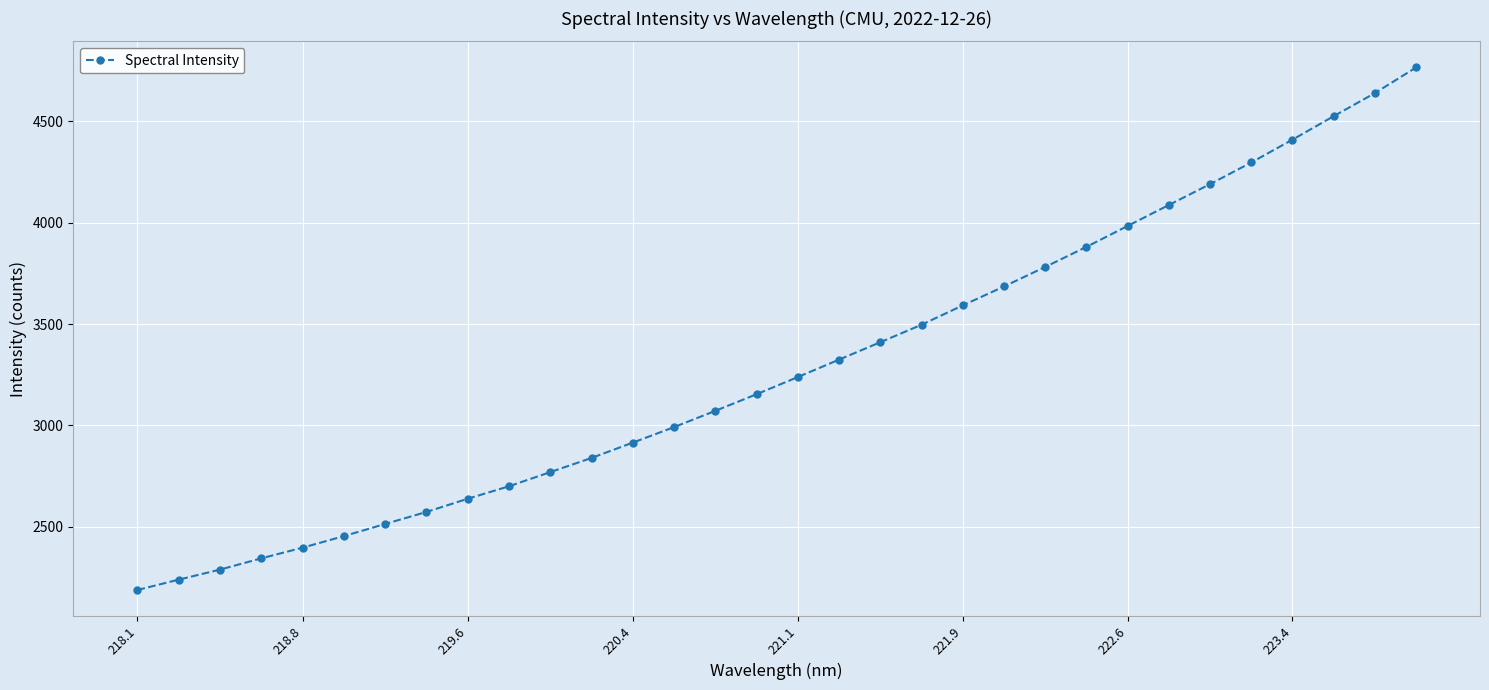

How many values exceed 3238?

16